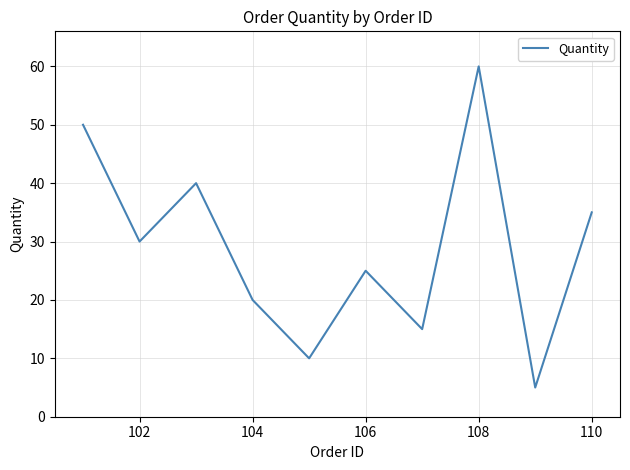

Does the chart have visible grid lines?

Yes